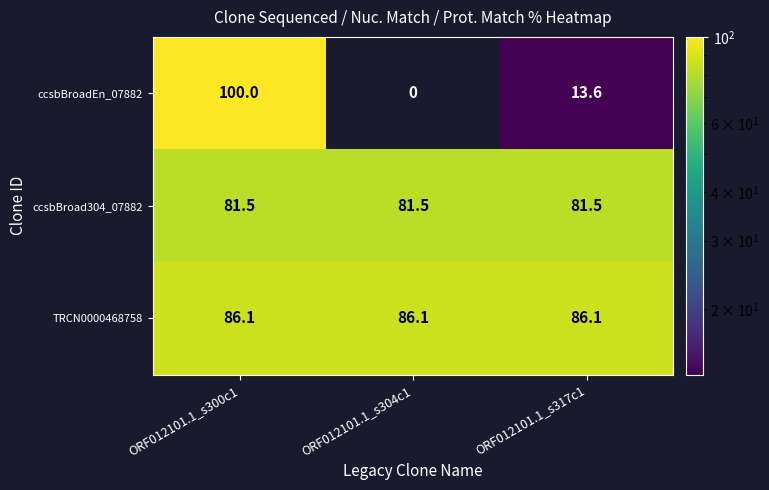

The value of TRCN0000468758 at ORF012101.1_s317c1 is 86.1. True or false?

True